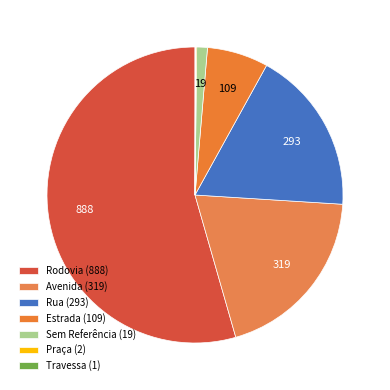

To the nearest percent, what is the difference between the Sem Referência and Rua slice percentages?

17%